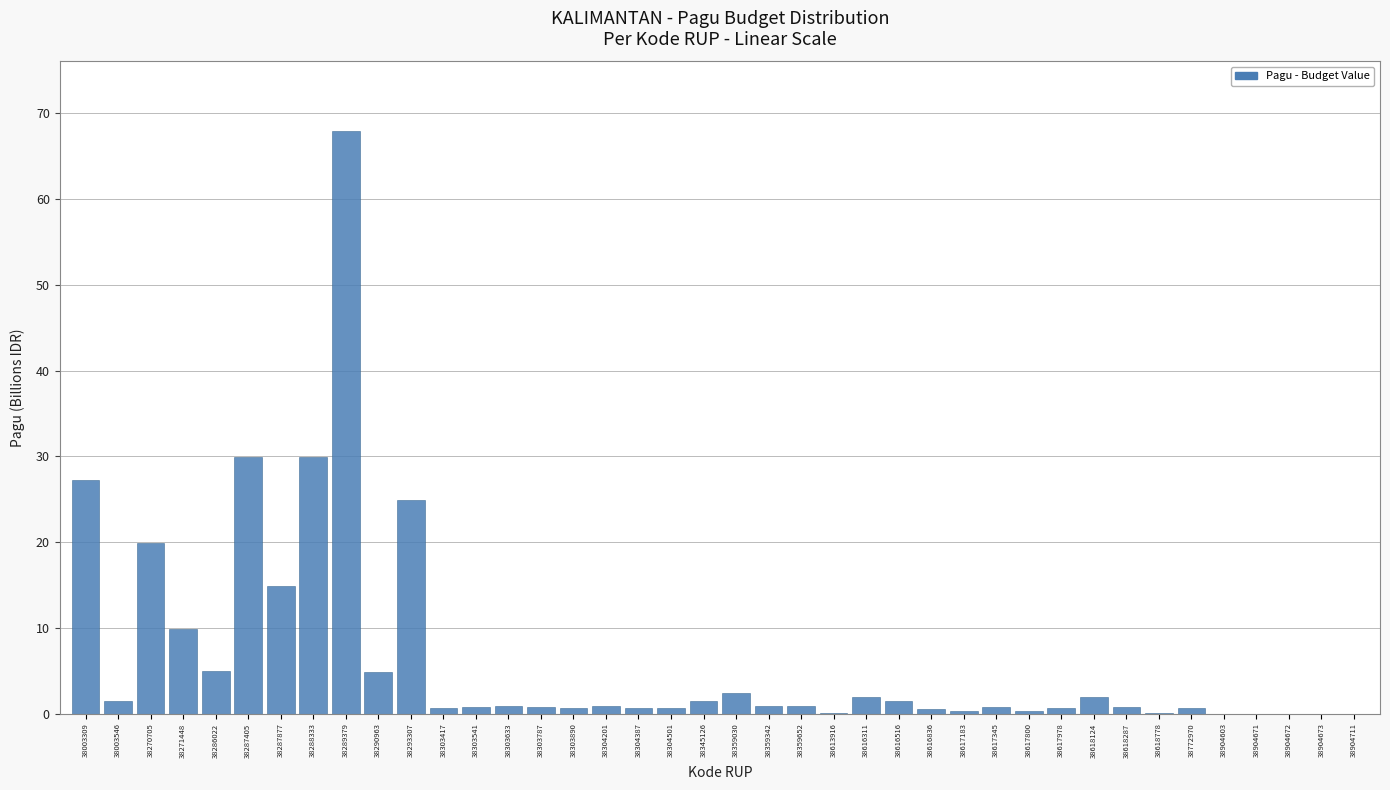

What is the sum of all values?

256.9